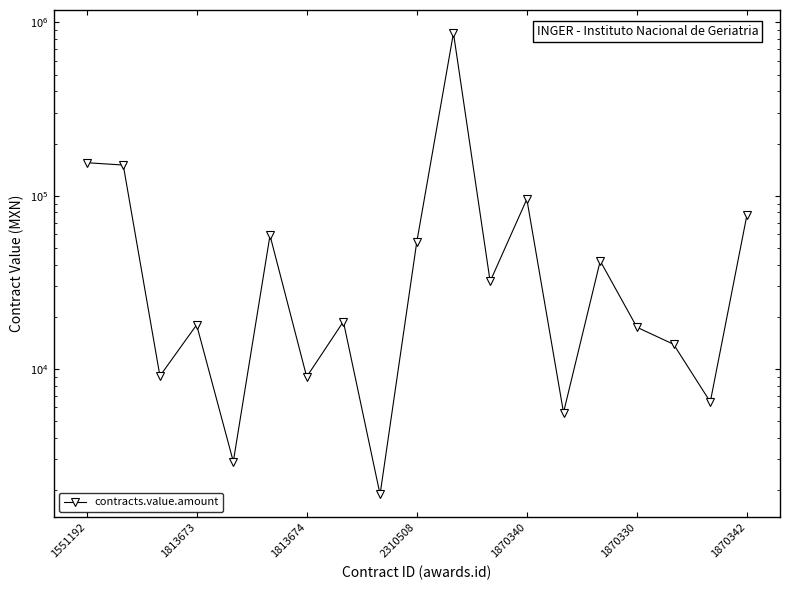

Which has a higher value, 17 or 12?

12